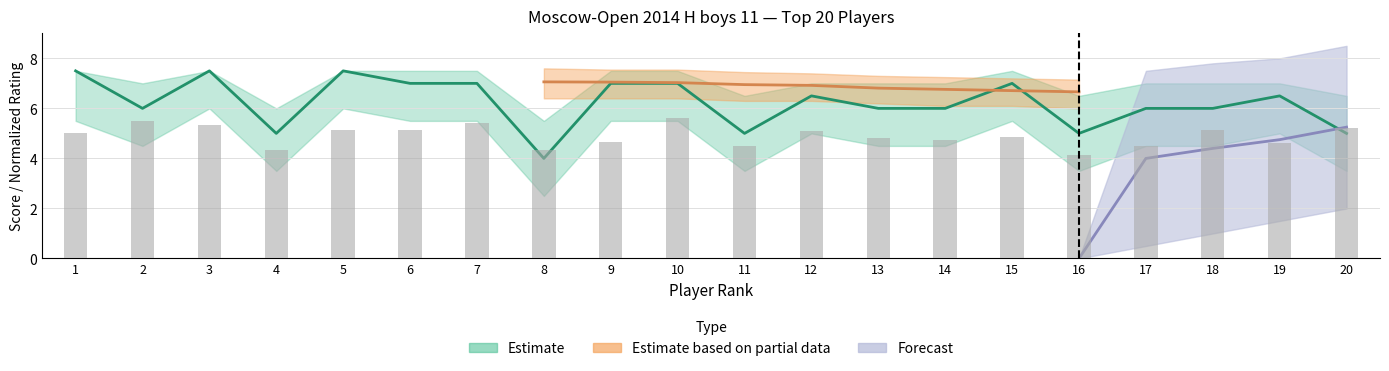

Is it true that the value at 2 is 5.5?

True